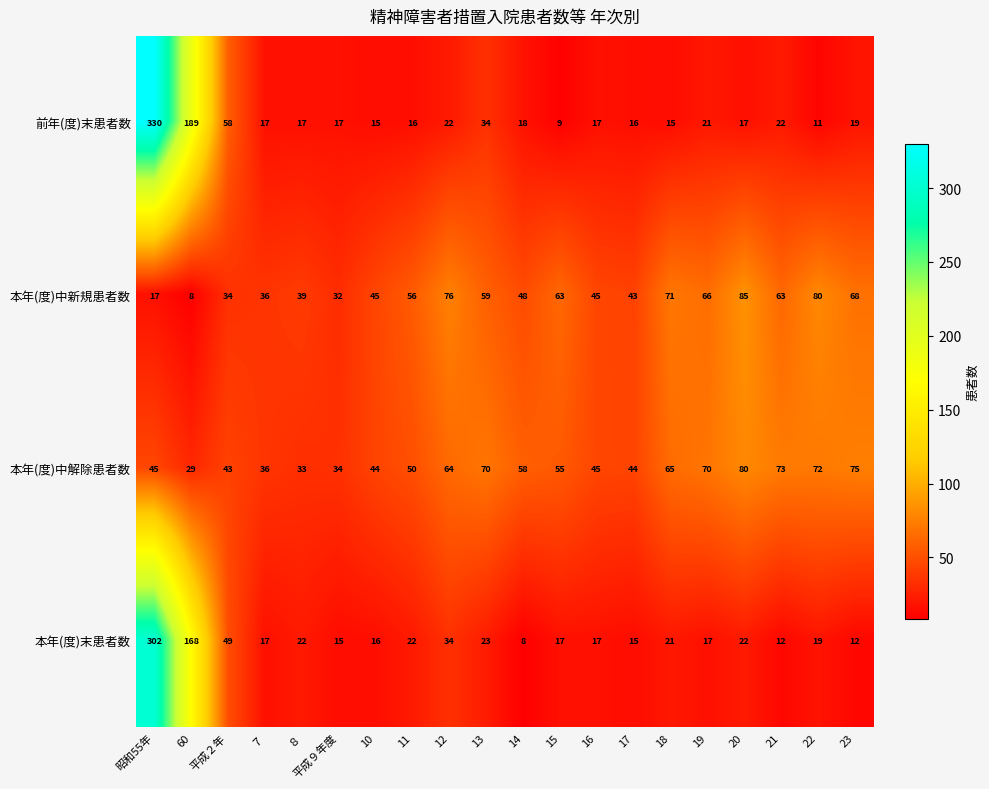

What is the minimum value for 前年(度)末患者数?

9